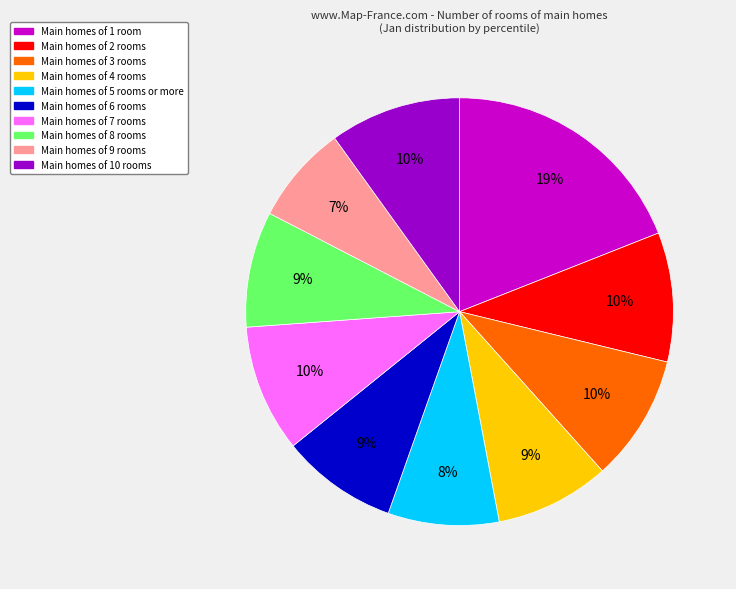

Is there a majority slice in this chart?

No